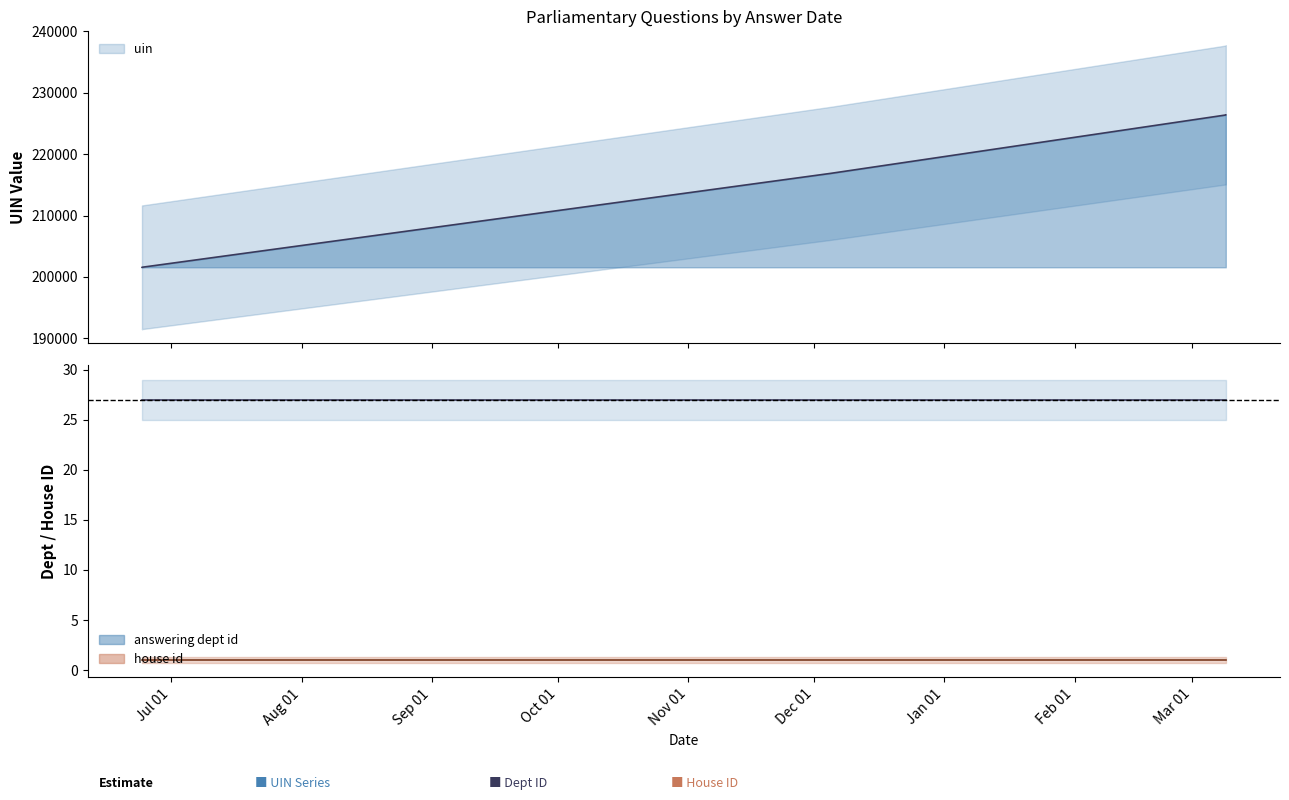

What is the difference between the maximum and second lowest values in the uin series?

24822